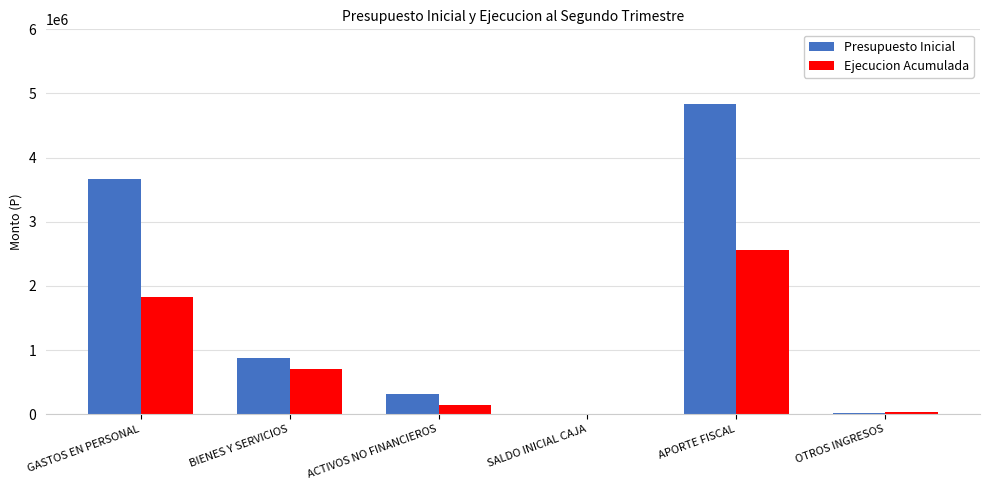

At which label does Ejecucion Acumulada reach its peak?

APORTE FISCAL